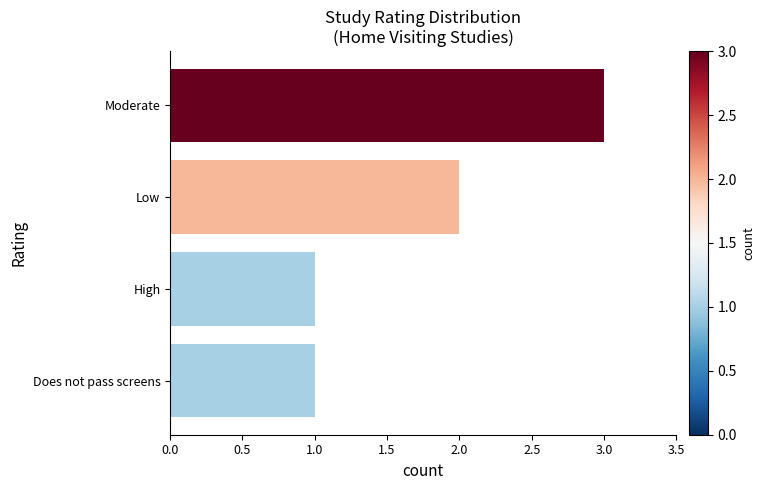

Reading top to bottom, what are all the values shown in this chart?

Moderate=3	Low=2	High=1	Does not pass screens=1